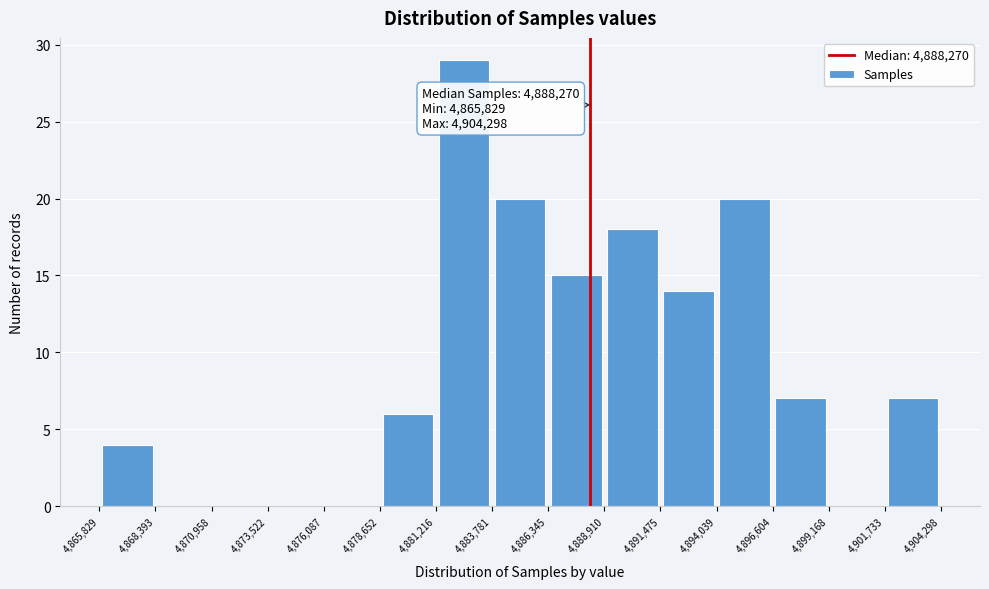

Which range on the x-axis has the tallest bar?

4,881,216 to 4,883,781